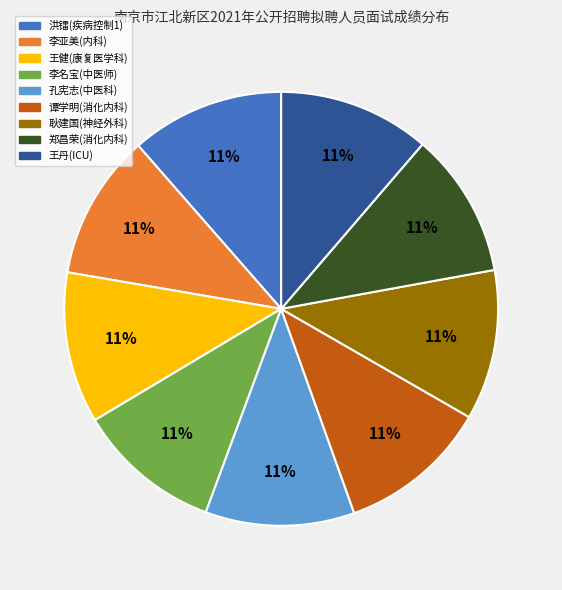

Is there a majority slice in this chart?

No